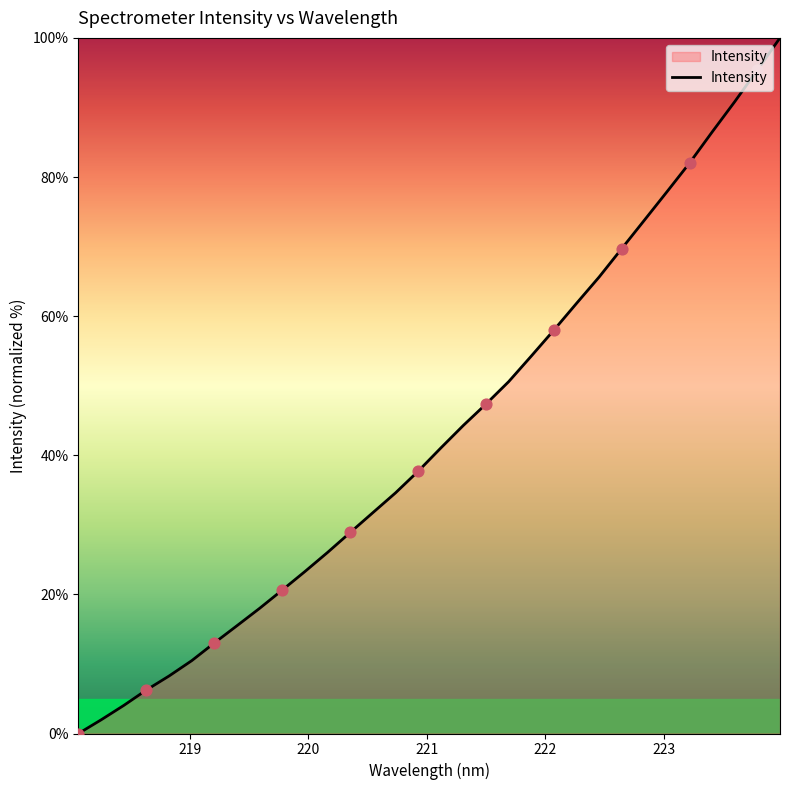

What is the maximum value shown in the chart?

100.0